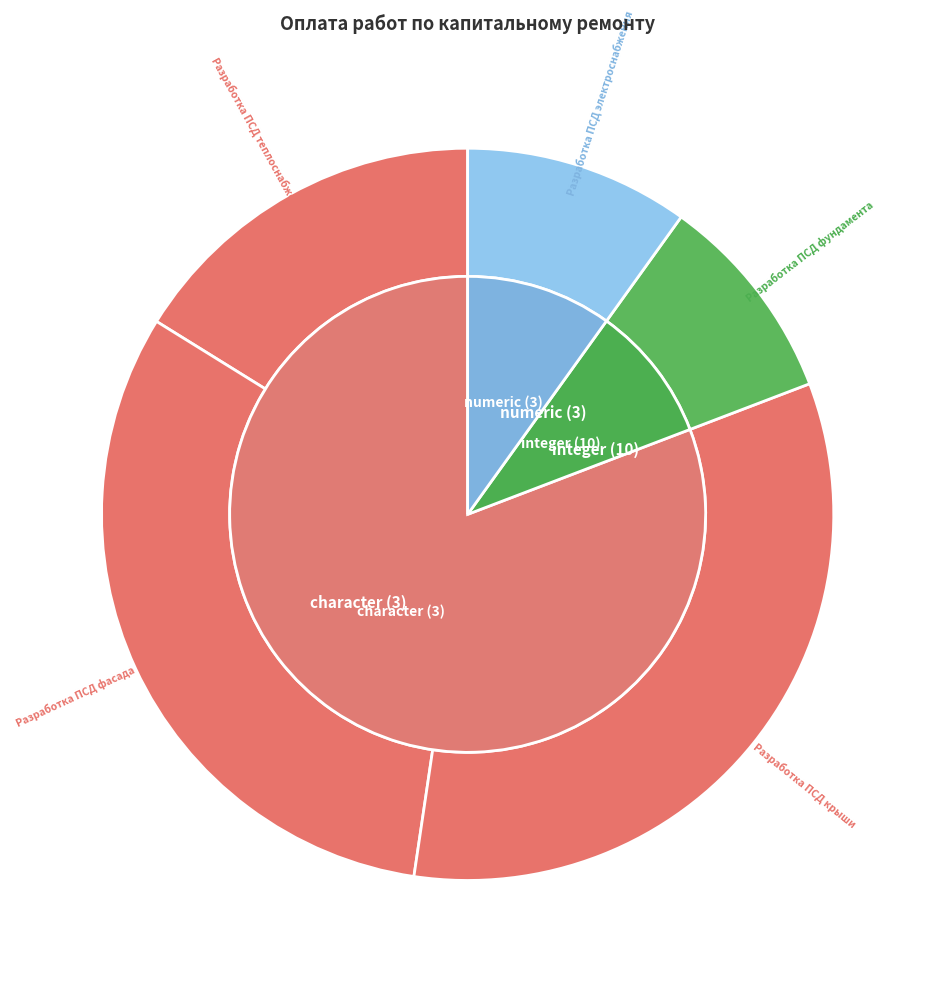

Count the number of slices in the pie.

5